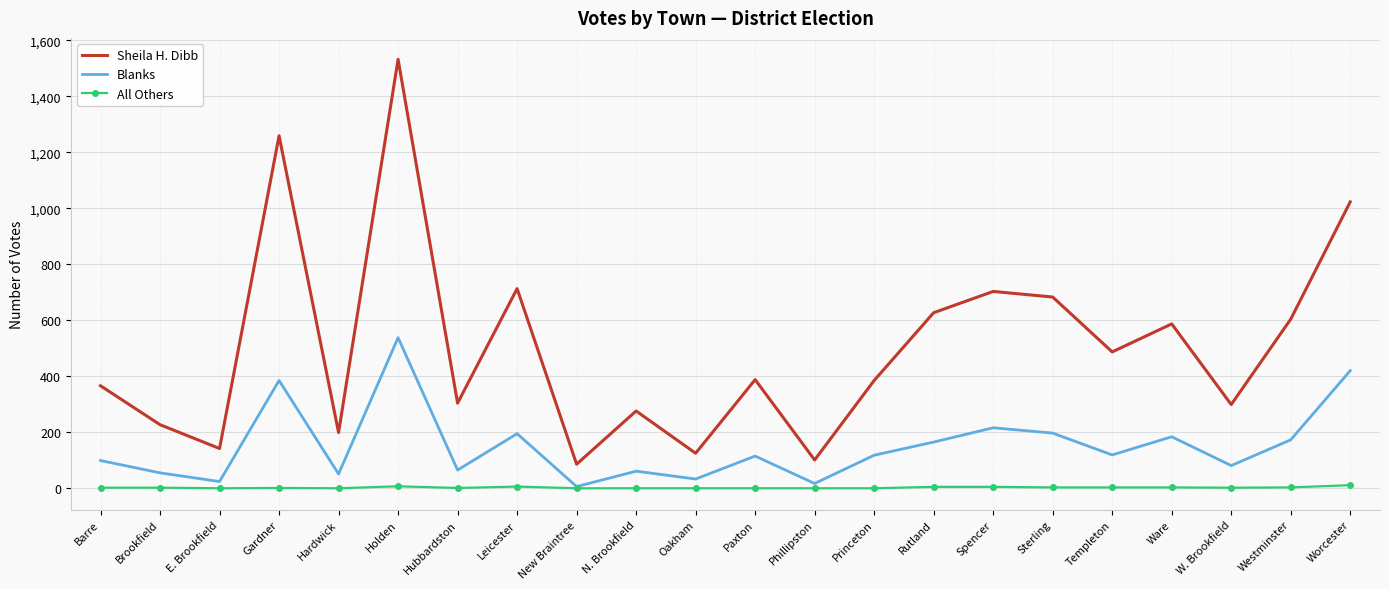

What is the maximum value shown in the chart?

1532